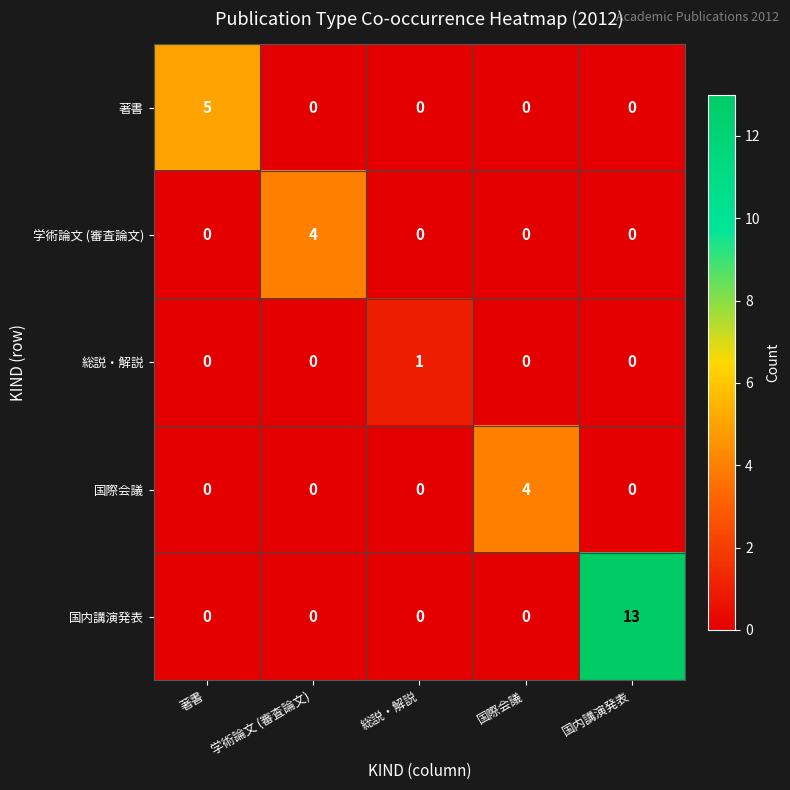

At how many categories does at least one series exceed 9?

1